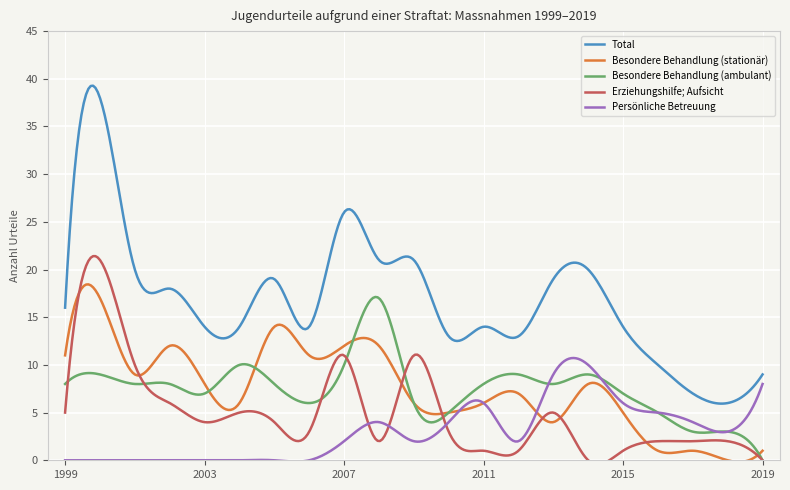

How many lines are shown in the chart?

5